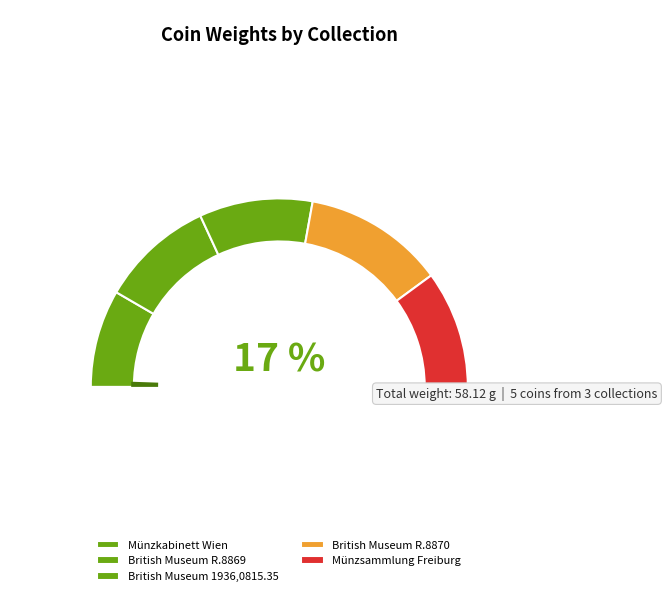

What is the largest slice in the pie chart?

British Museum R.8870